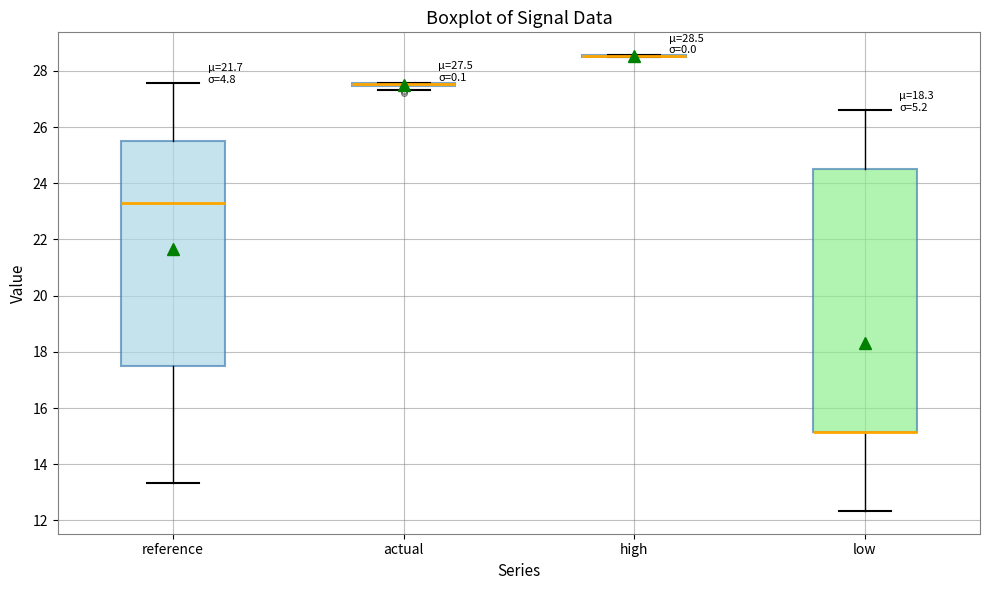

Comparing the boxes themselves (not the whiskers), which one is the tallest?

low